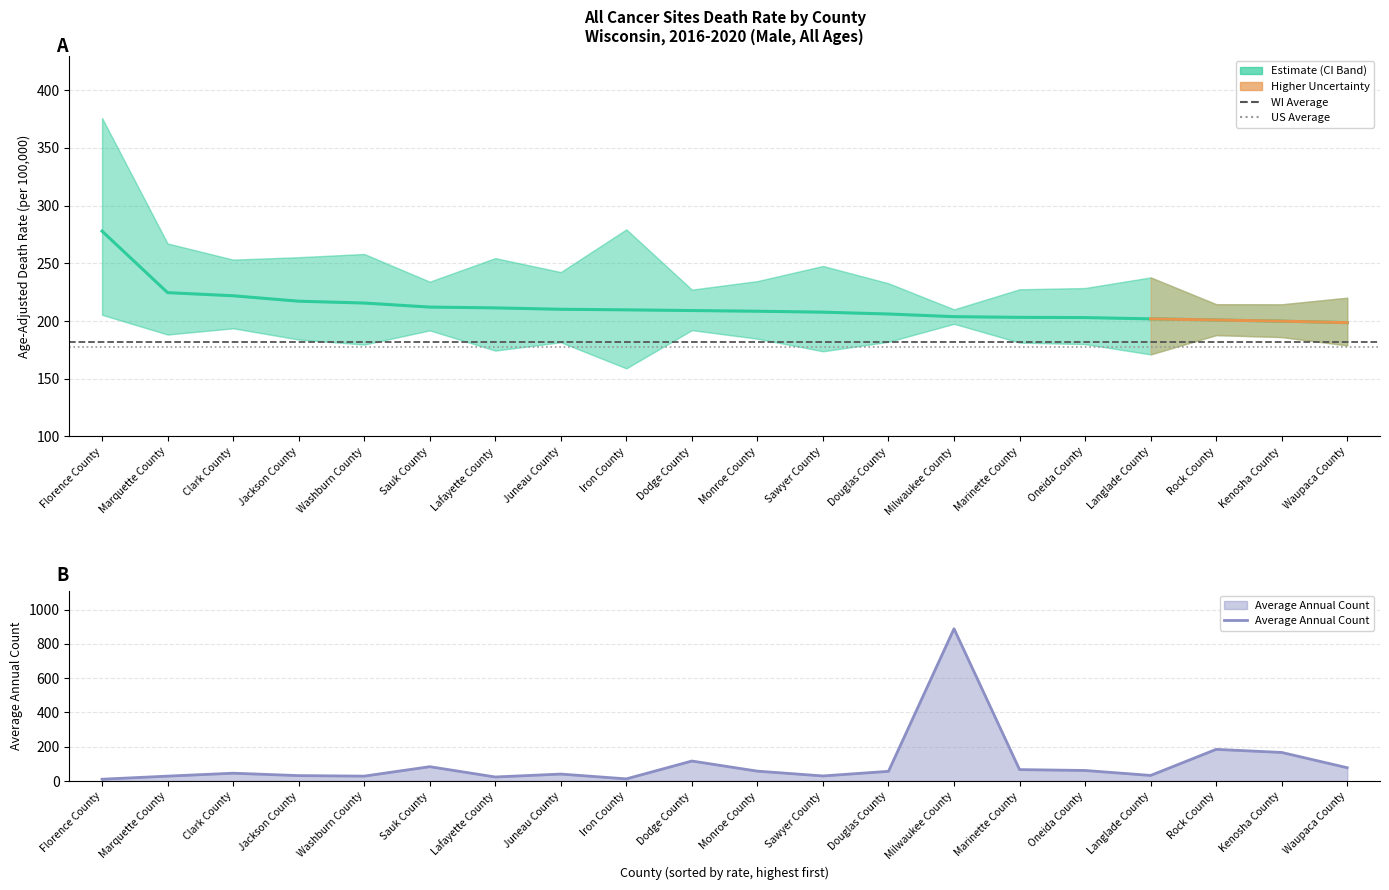

True or false: Age-Adjusted Death Rate has a value of 83.4 at Iron County.

False